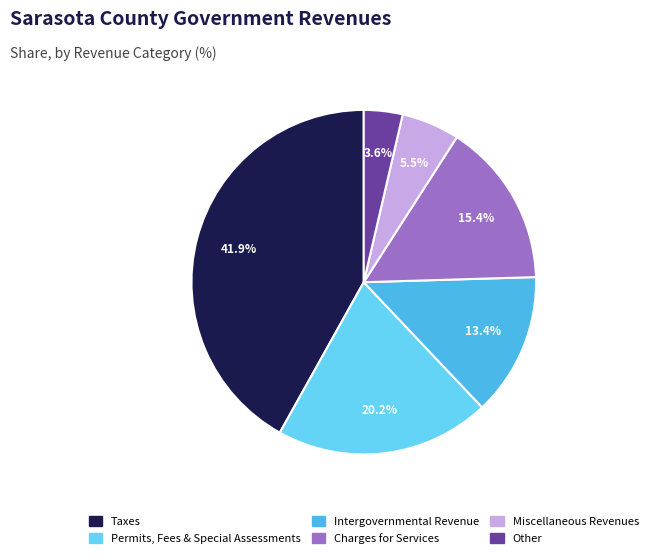

How many slices are in this pie chart?

6